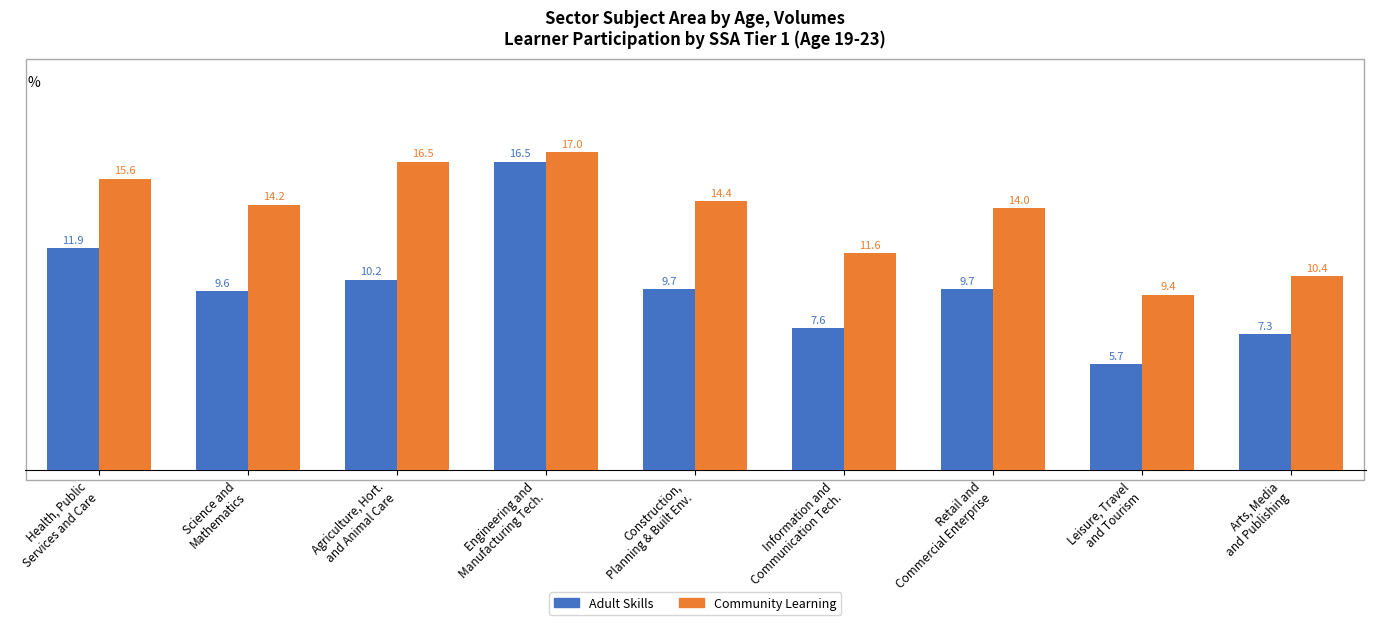

Rank the series by their maximum value, from lowest to highest.

Adult Skills, Community Learning